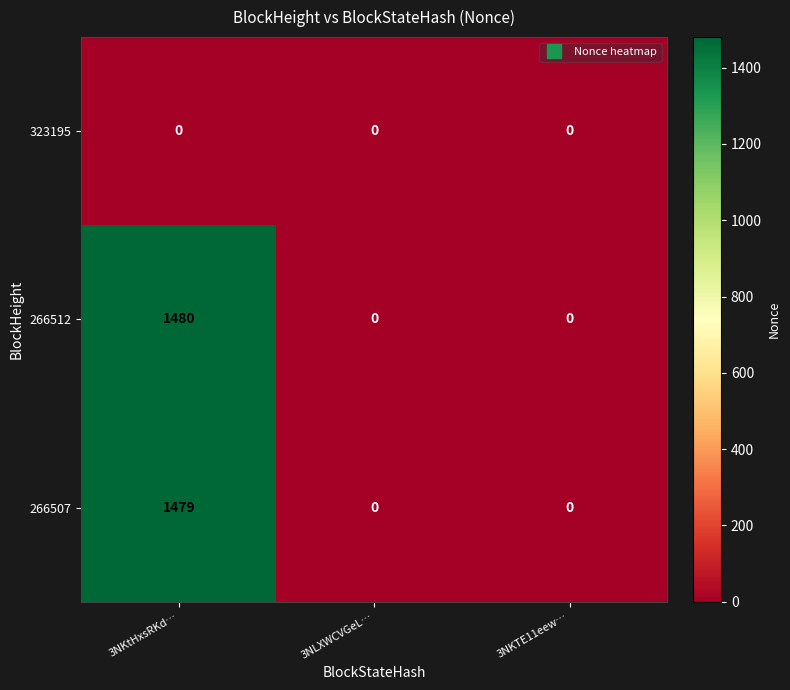

Rank the series by their maximum value, from lowest to highest.

323195, 266507, 266512